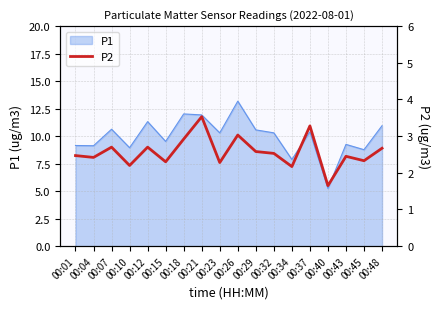

Reading right to left, transcribe all the data shown in this chart.

2.7	2.3	2.5	1.6	3.3	2.2	2.5	2.6	3.0	2.3	3.5	2.9	2.3	2.7	2.2	2.7	2.4	2.5